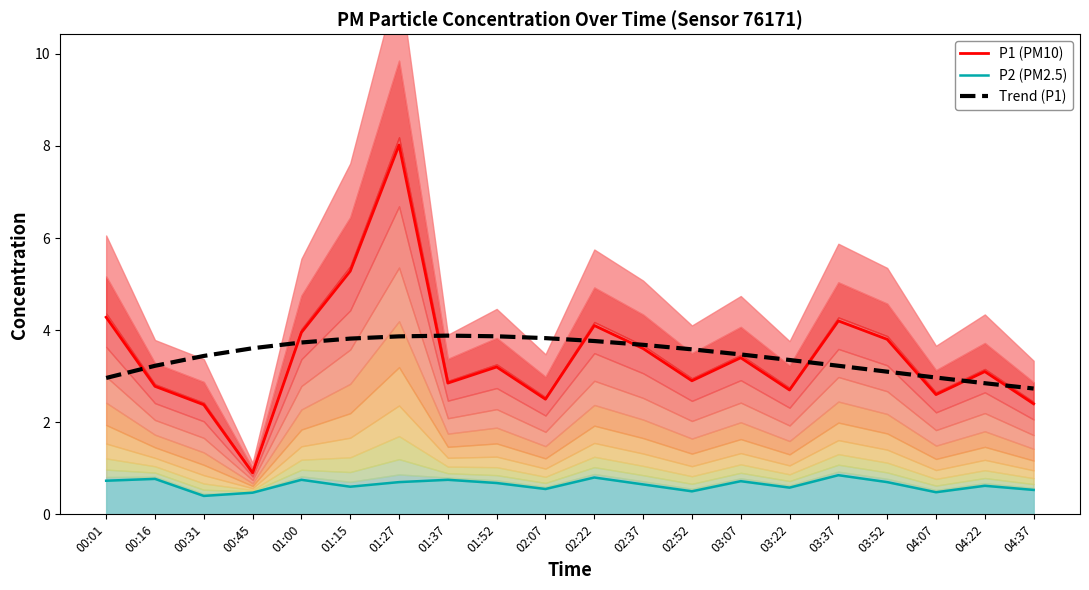

What position from the left is 03:22?

15